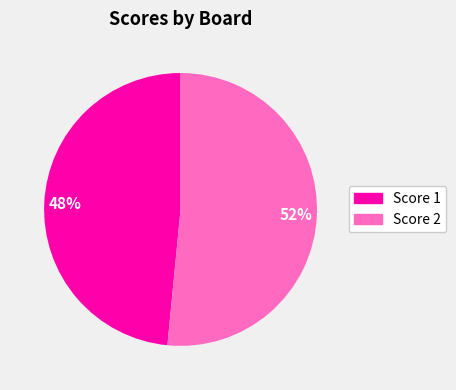

Is there a majority slice in this chart?

Yes